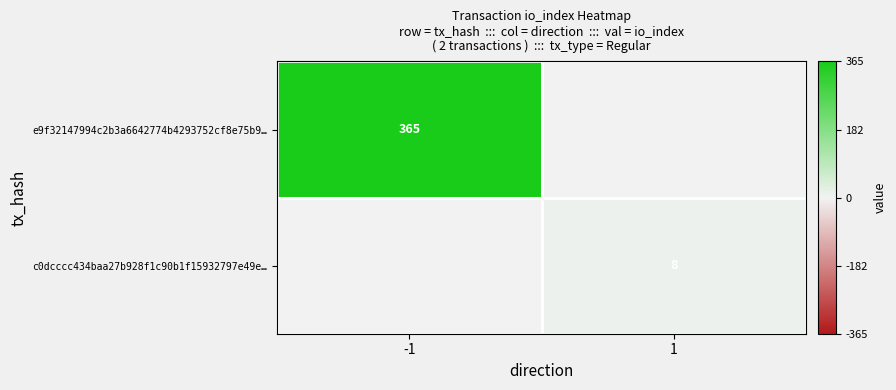

Is the value of e9f32147994c2b3a6642774b4293752cf8e75b9… at -1 greater than the value of c0dcccc434baa27b928f1c90b1f15932797e49e… at 1?

Yes